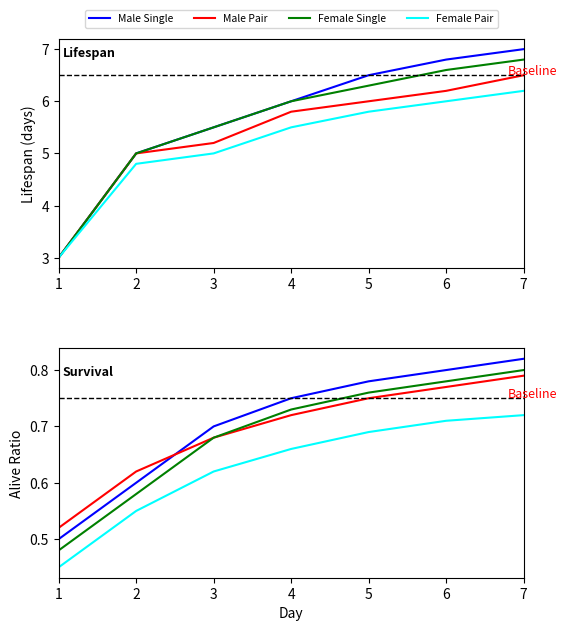

What is the value of the Female Single point at the 1st from the left?

0.5